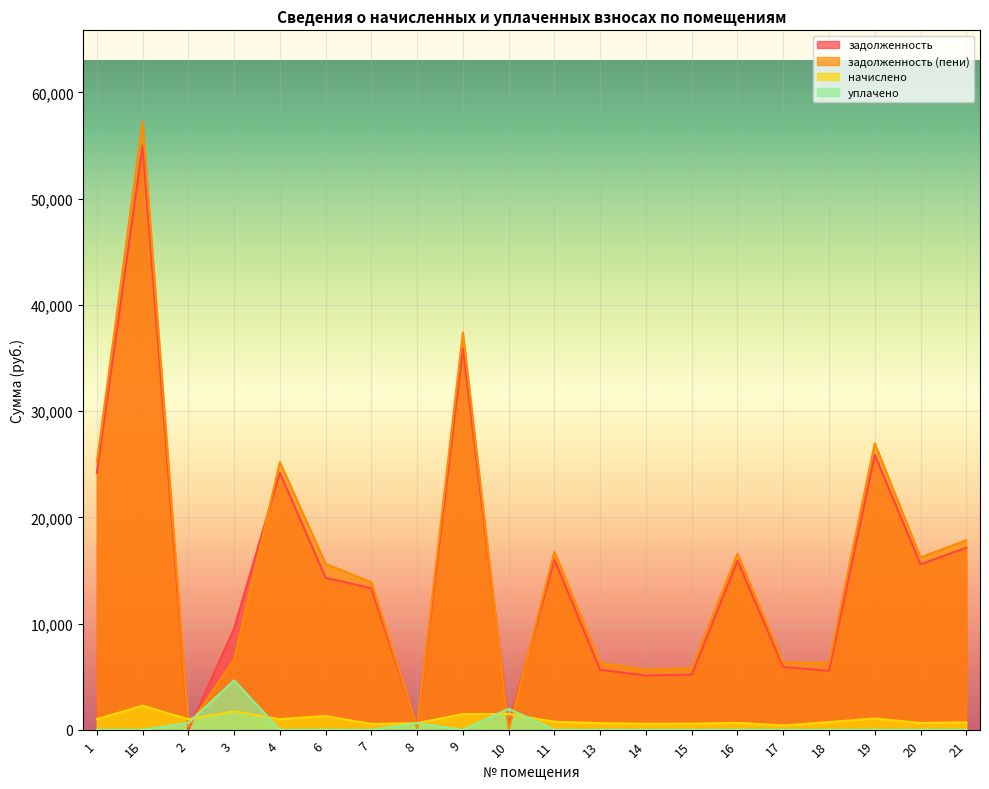

Reading left to right, transcribe all the data shown in this chart.

задолженность: 24203.3	54981.9	0.0	9534.9	24203.3	14321.4	13323.9	209.9	35928.1	495.9	16009.9	5650.3	5109.6	5196.9	15915.8	5911.8	5560.8	25898.4	15586.2	17140.1
задолженность (пени): 25205.6	57259.5	330.5	6611.3	25205.6	15624.0	13875.7	209.9	37416.0	0.0	16770.9	6282.1	5681.0	5778.0	16574.9	6327.8	6290.1	26970.9	16231.6	17849.9
начислено: 1002.3	2277.6	994.5	1735.5	1002.3	1302.6	551.9	629.9	1487.8	1487.8	761.0	631.8	571.4	581.1	659.1	416.0	729.3	1072.5	645.5	709.8
уплачено: 0.0	0.0	663.5	4659.1	0.0	0.0	0.0	629.9	0.0	1983.8	0.0	0.0	0.0	0.0	0.0	0.0	0.0	0.0	0.0	0.0